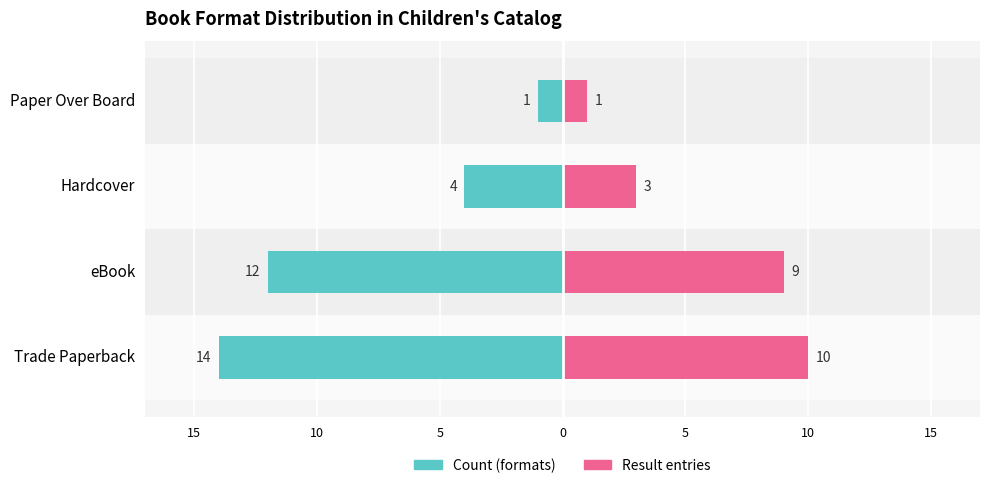

What is the maximum value for Result entries?

10